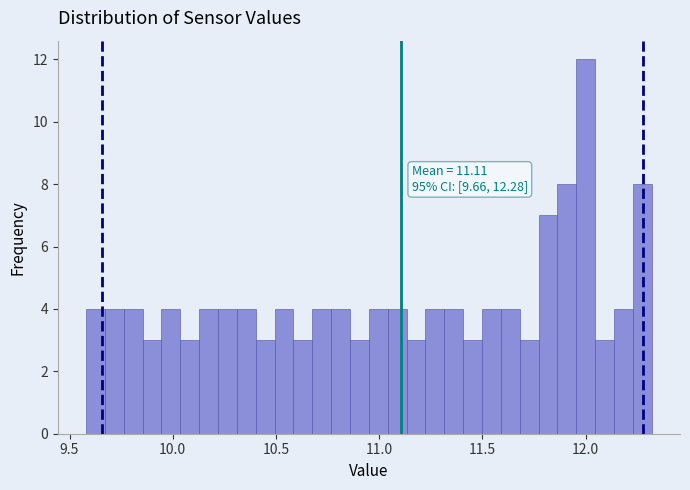

Read against the x-axis, roughly where is the centre of the tallest bar?

12.00